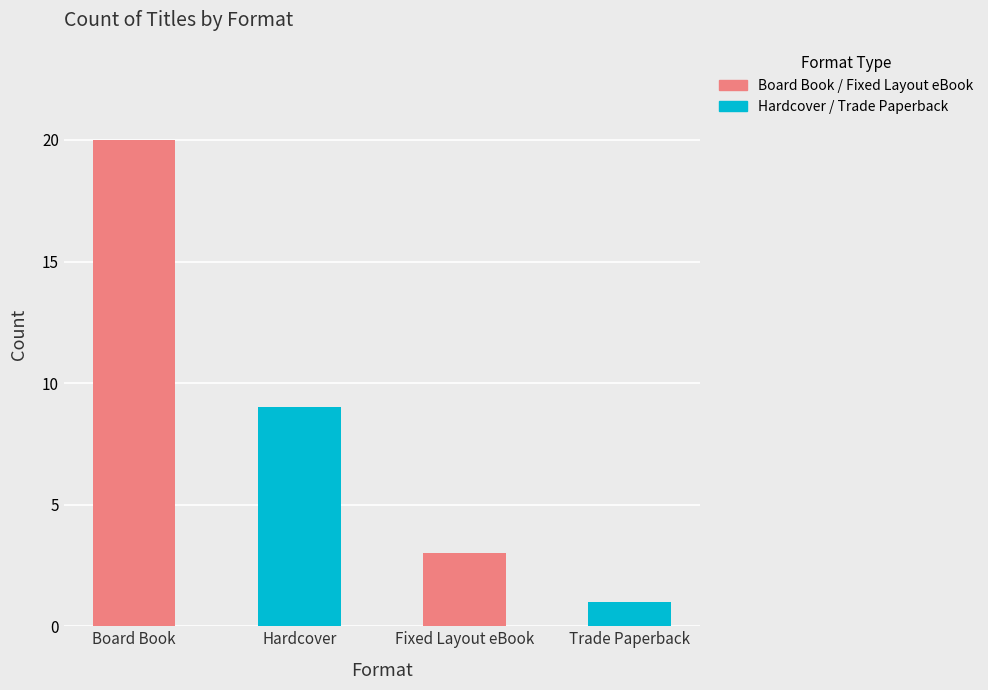

At count, list the series in order from smallest to largest.

Trade Paperback, Fixed Layout eBook, Hardcover, Board Book